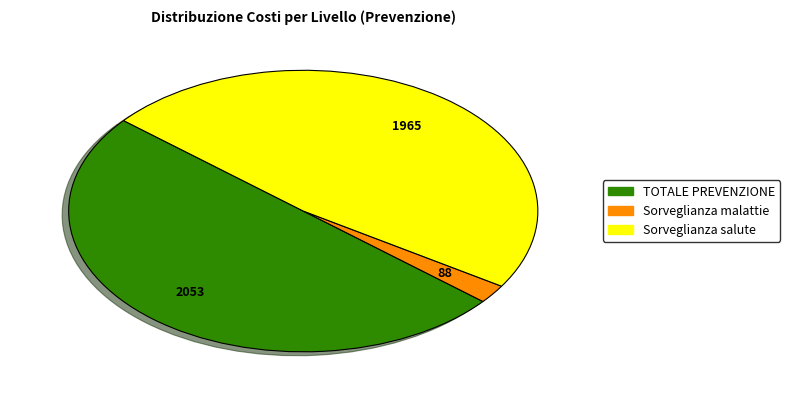

Do TOTALE PREVENZIONE and Sorveglianza salute together represent more than half of the pie?

Yes